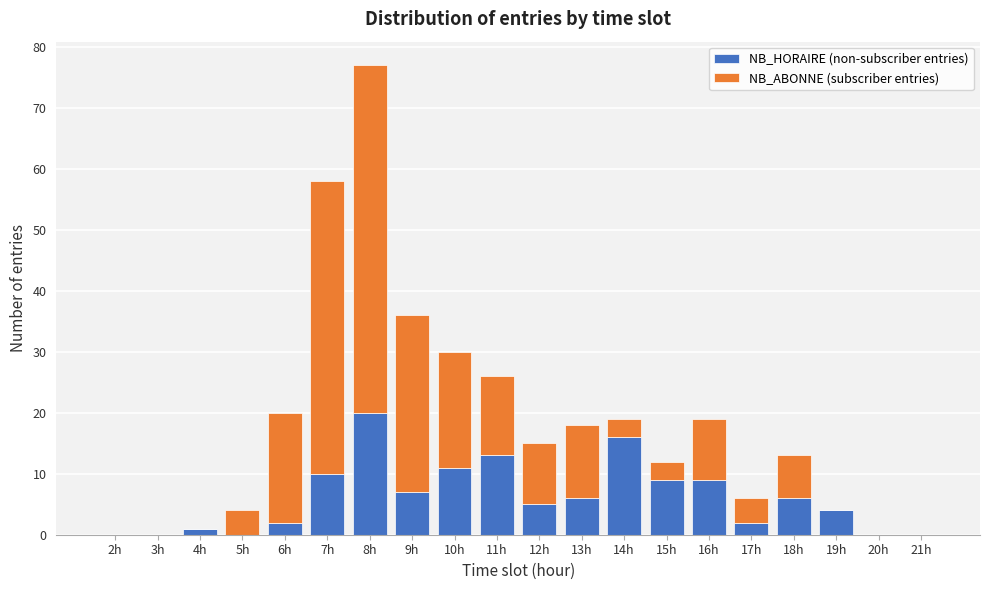

At which category is the sum across all series the highest?

8h